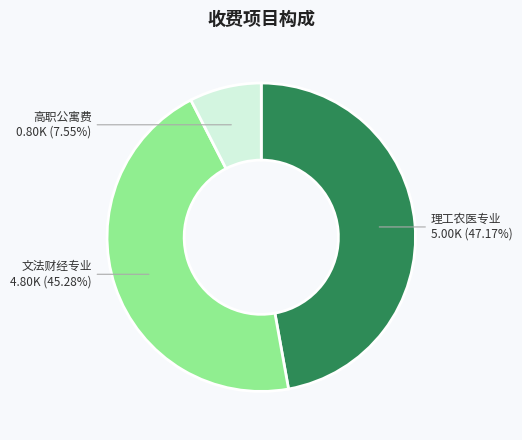

To the nearest percent, what percentage of the pie is 高职公寓费?

8%